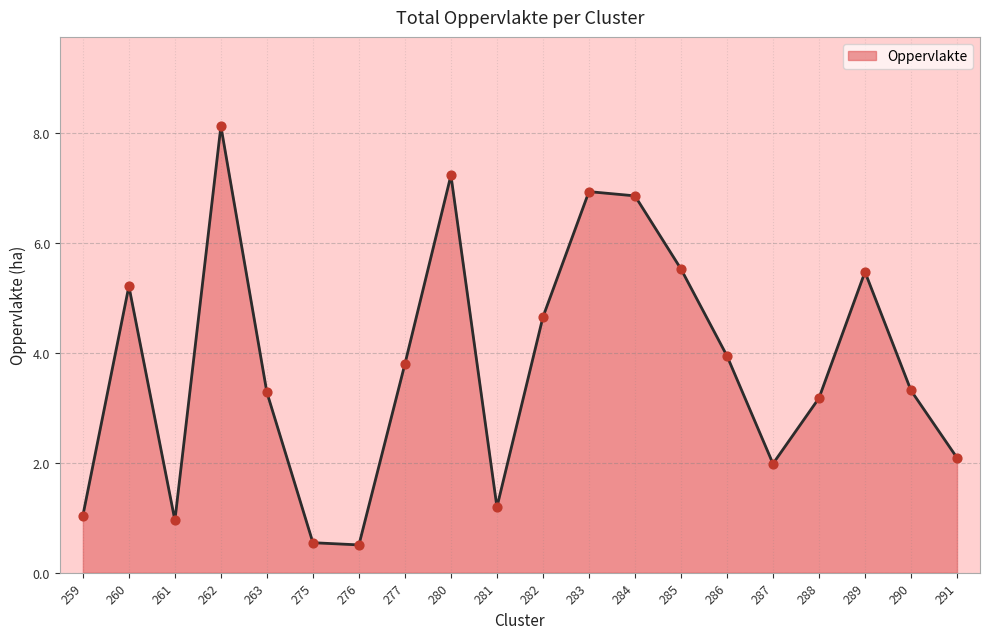

What is the change in value from 260 to 281?

-4.0